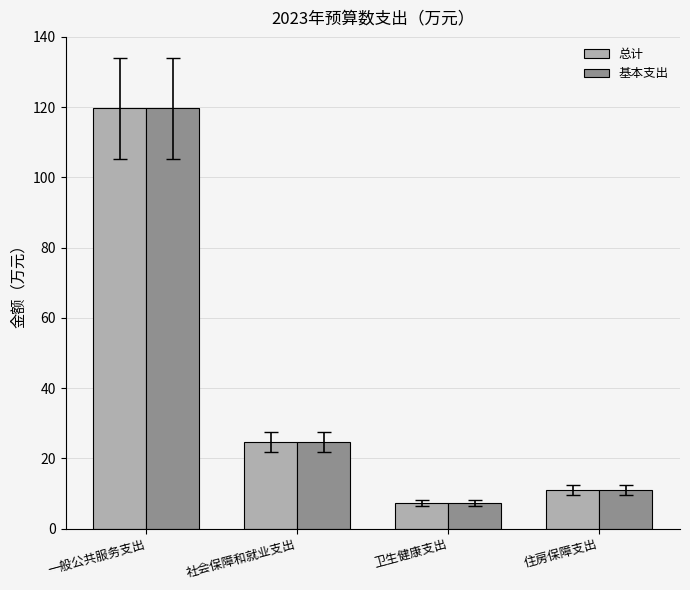

Rank the categories by 总计 value from lowest to highest.

卫生健康支出, 住房保障支出, 社会保障和就业支出, 一般公共服务支出